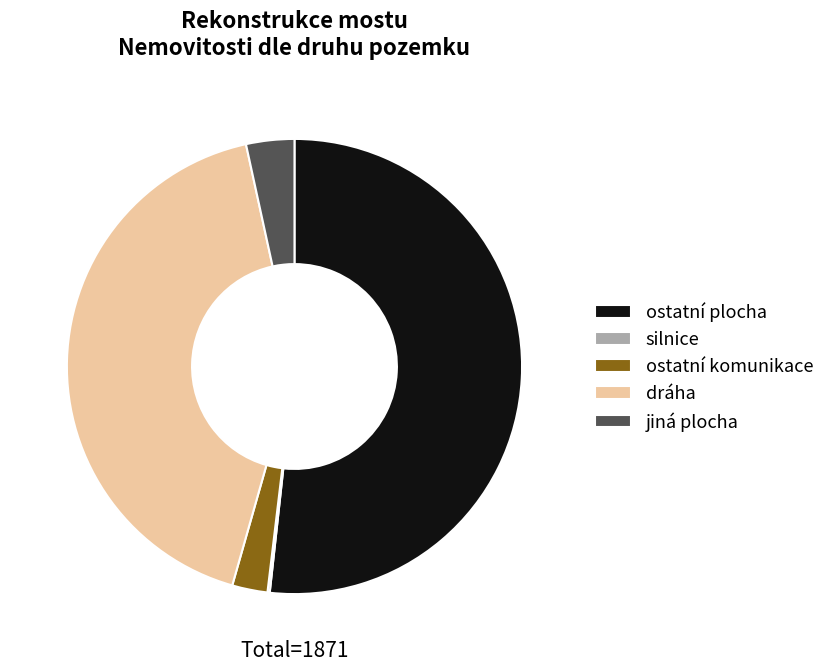

True or false: ostatní plocha accounts for 52% of the total.

True